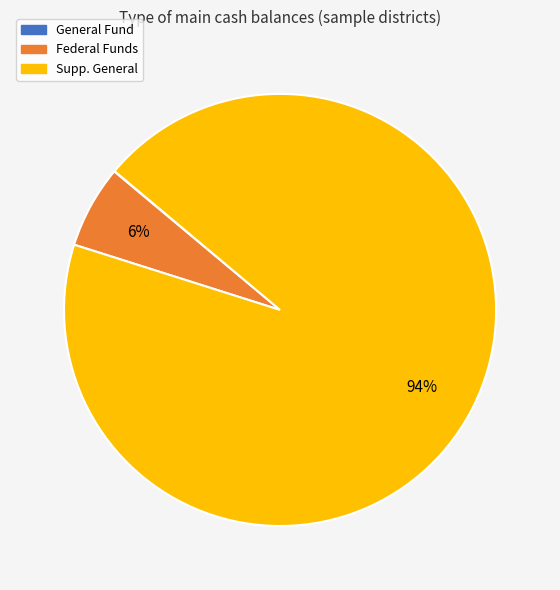

Is it true that Supp. General is 99% of the pie?

False